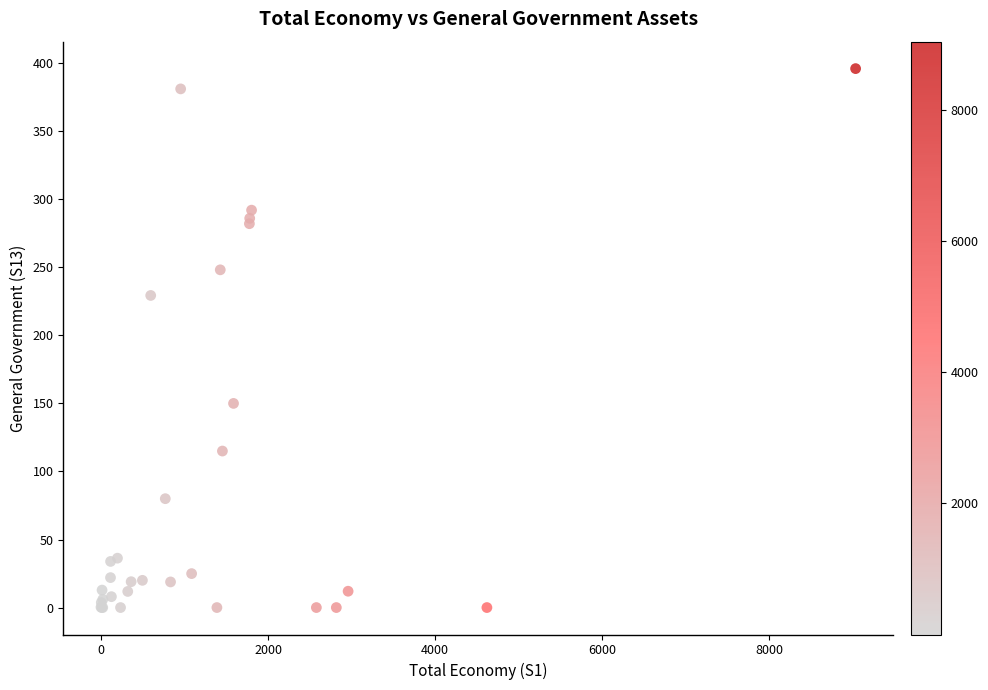

What Y value in the scatter plot is closest to 198?

229.3